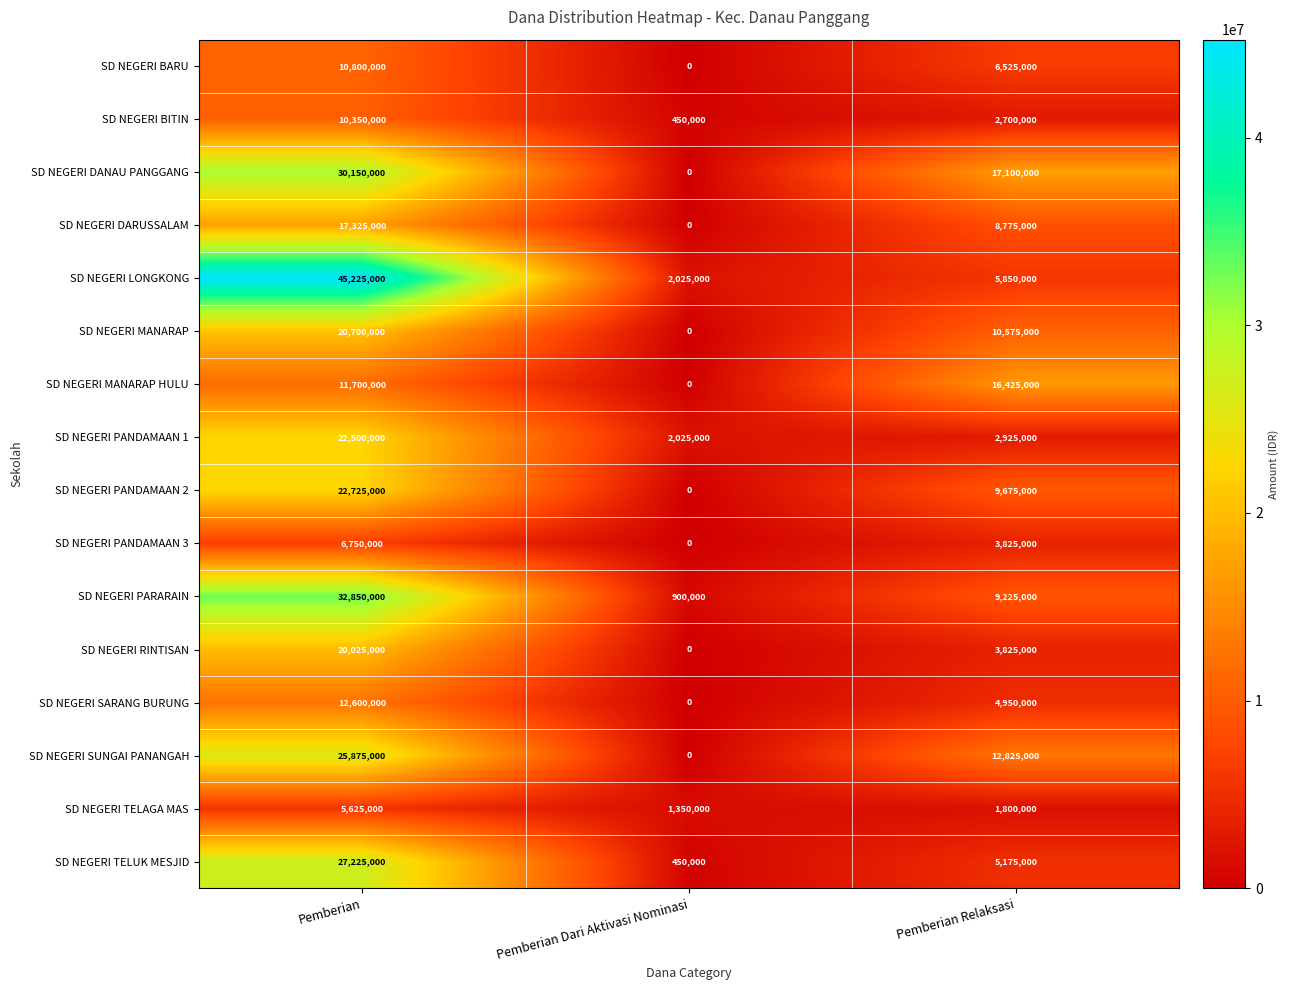

How many data points does each series have?

3